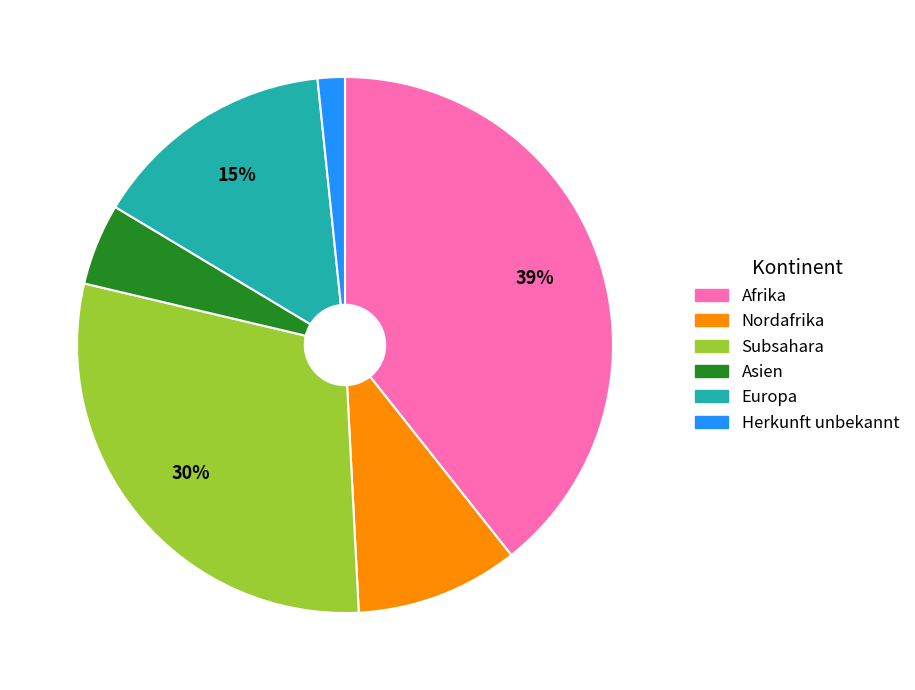

Does Subsahara account for over 50% of the chart?

No